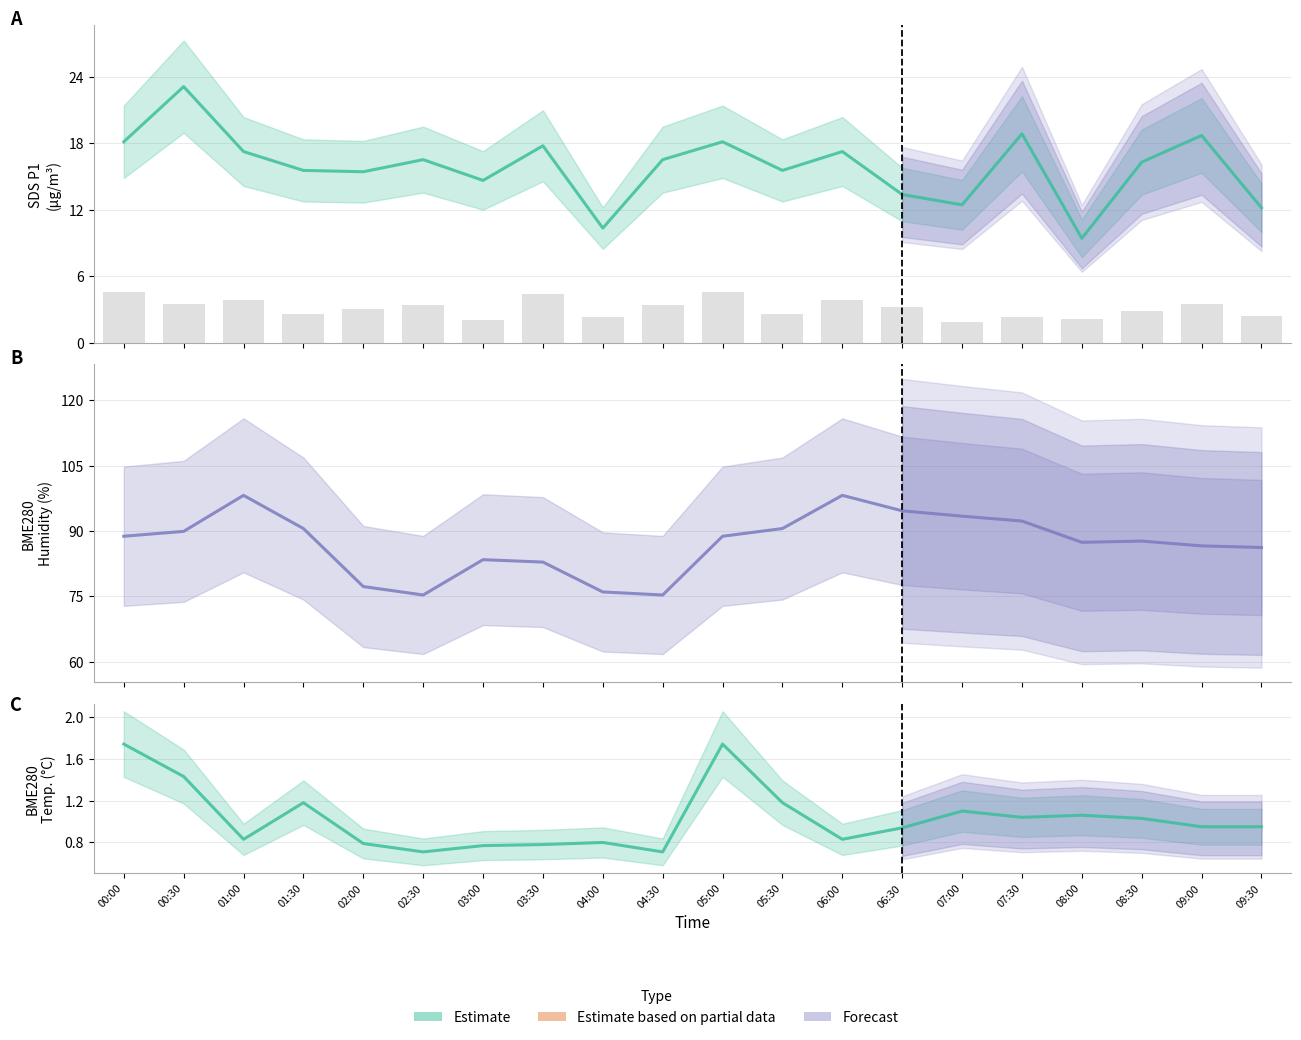

What is the value of the SDS_P2 bar at the 19th from the left?

3.5